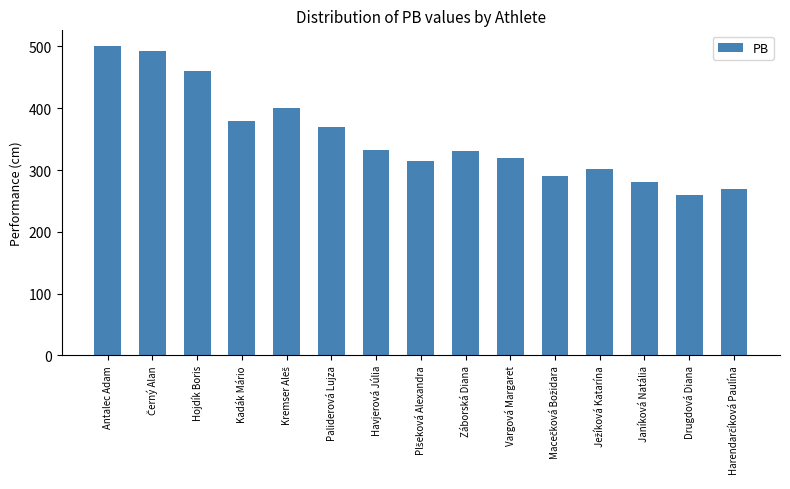

What is the label of the 1st bar from the left?

Antalec Adam